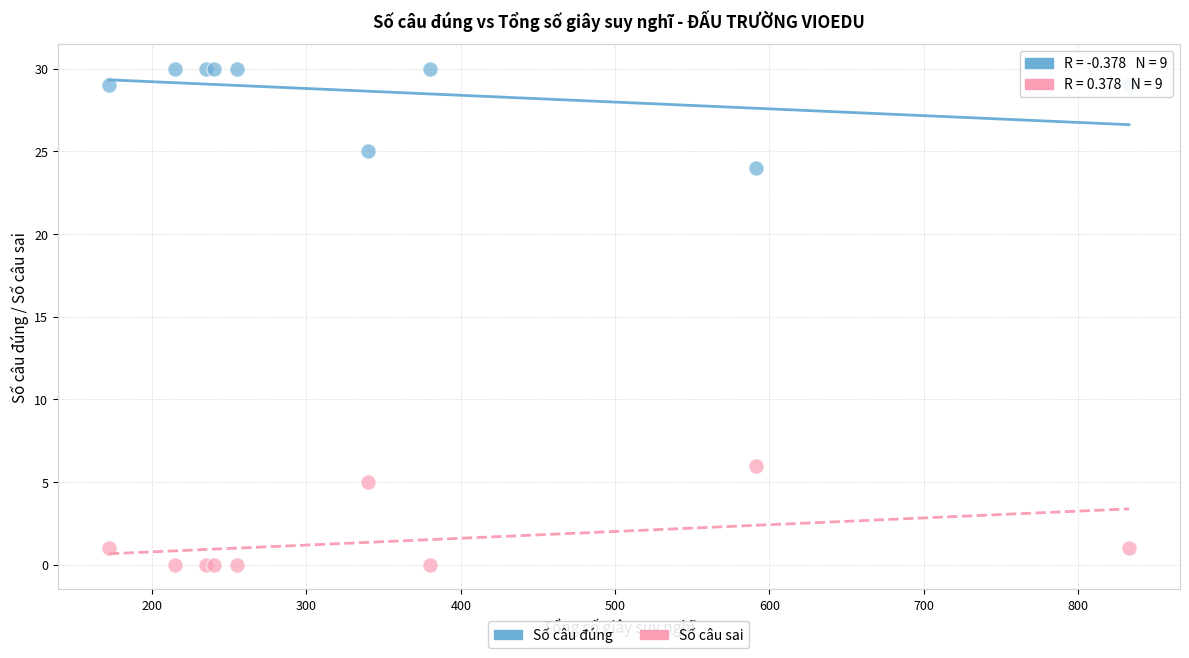

What is the X range (max minus min) for the scatter plot?

661